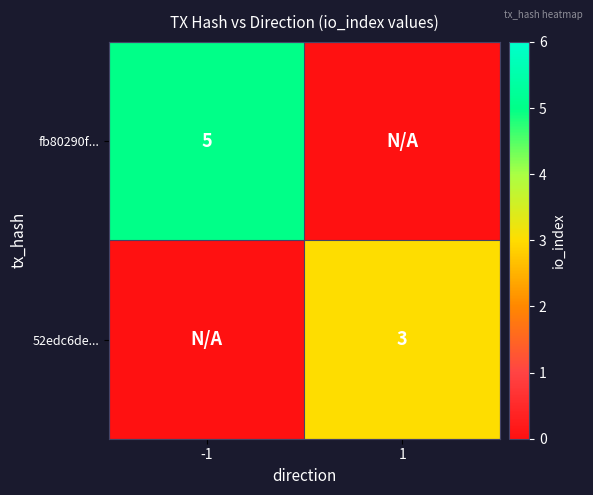

The value of 52edc6de... at 1 is 3. True or false?

True